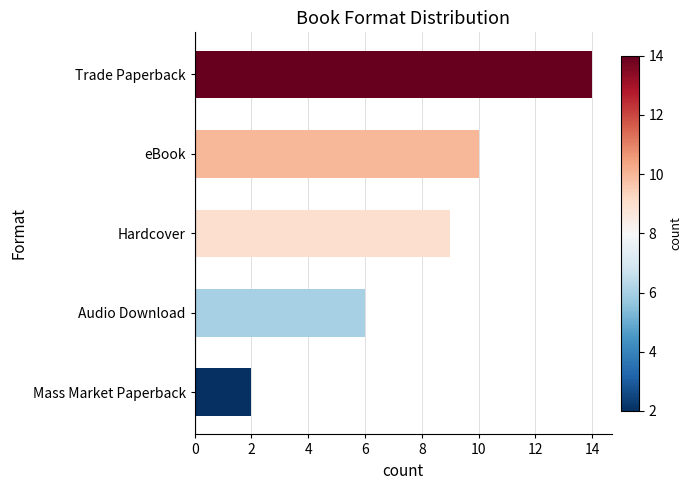

What is the value of the 4th bar from the top?

6